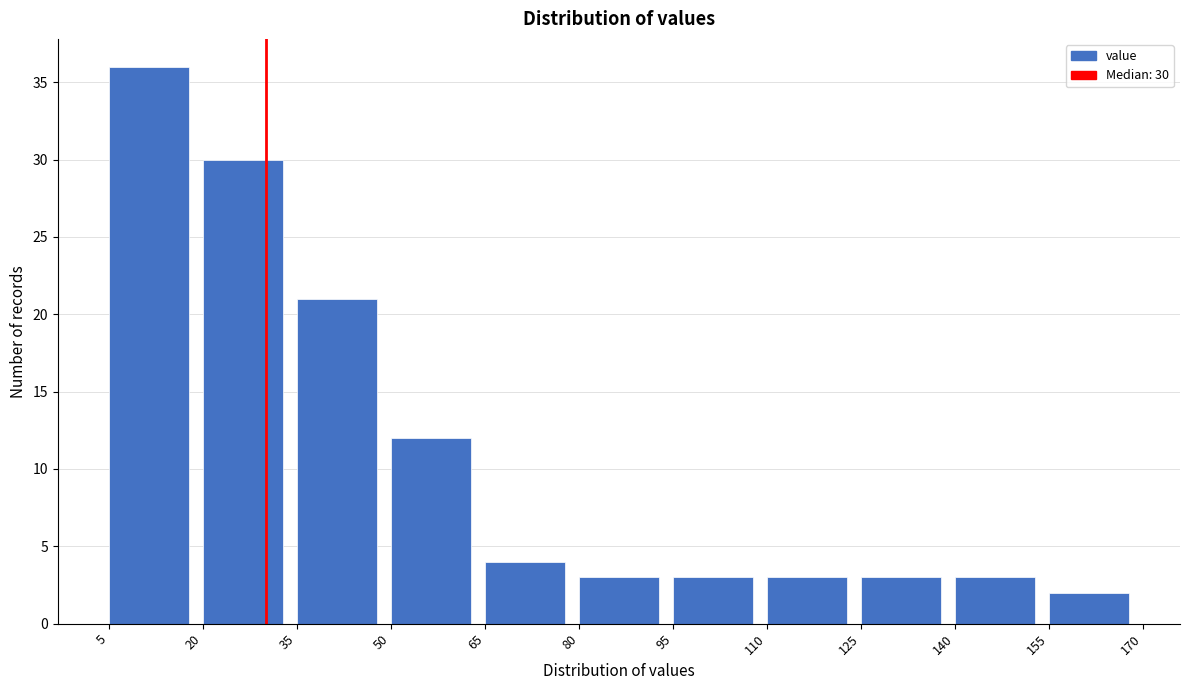

Over which range of the x-axis is the bar tallest?

5 to 20